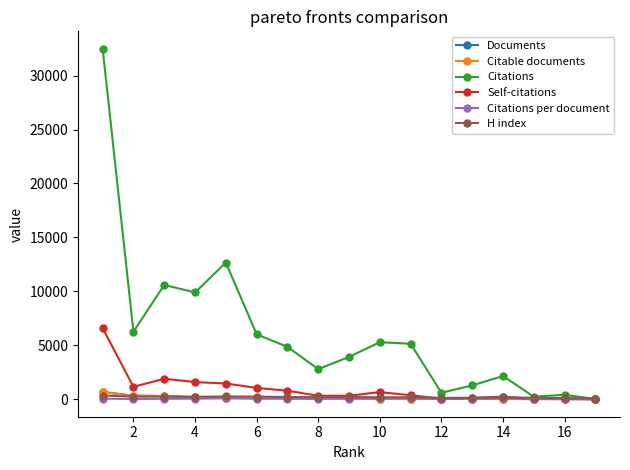

Which series has the largest total across all categories?

Citations